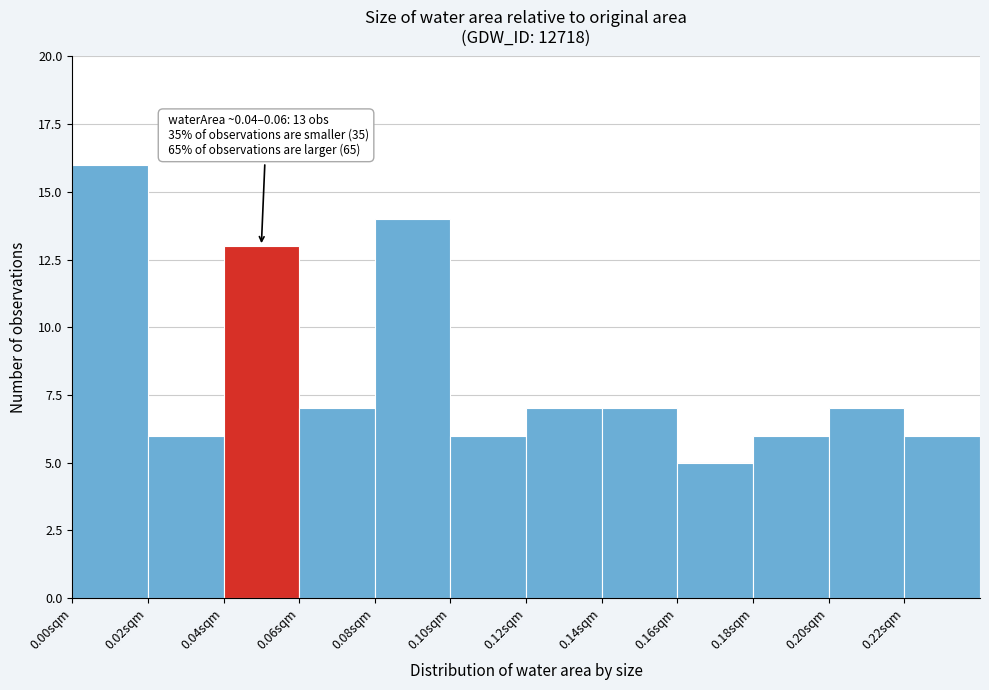

Which range on the x-axis has the tallest bar?

0.00 to 0.02